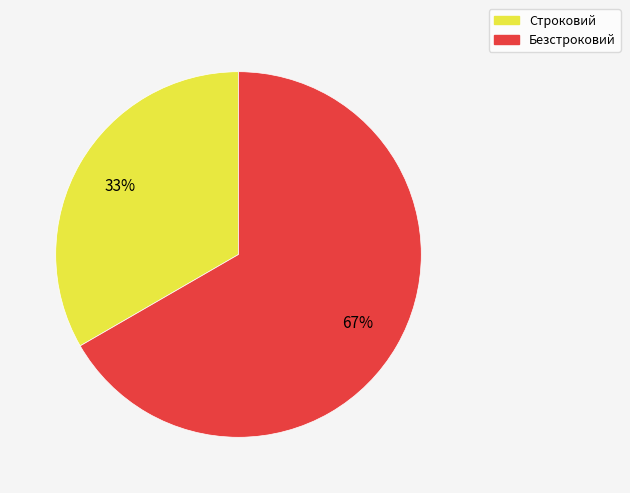

Count the number of slices in the pie.

2